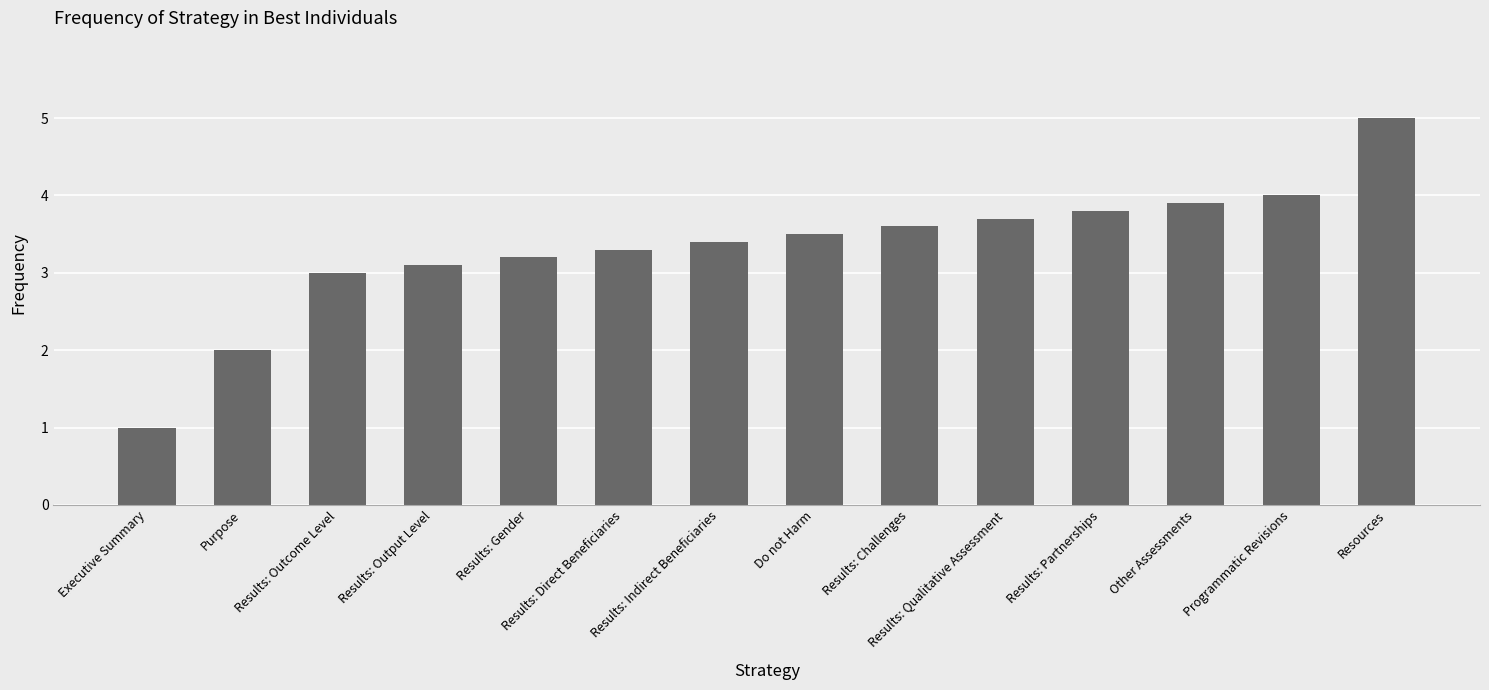

What is the average value?

3.3